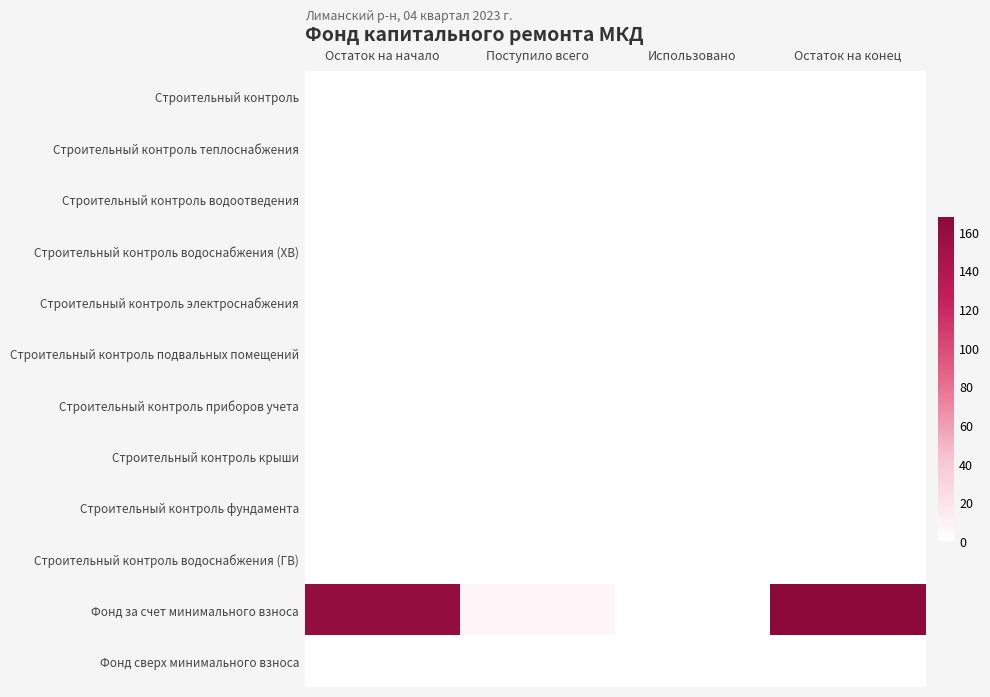

Which series has the widest spread of values?

Фонд за счет минимального взноса